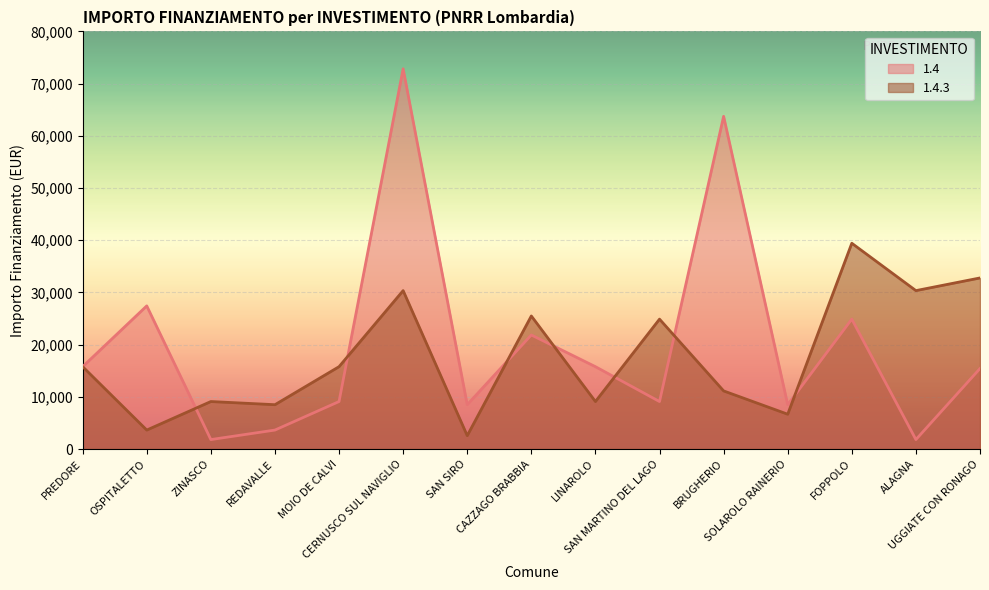

What is the spread (max minus min) of values at UGGIATE CON RONAGO?

17352